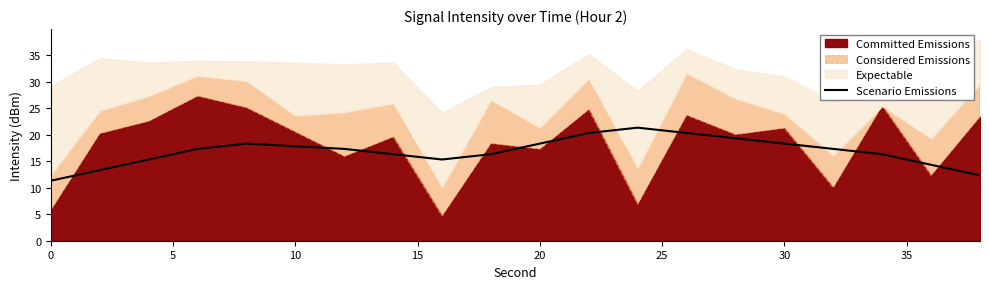

True or false: the data has more than 1 interior local peaks.

True